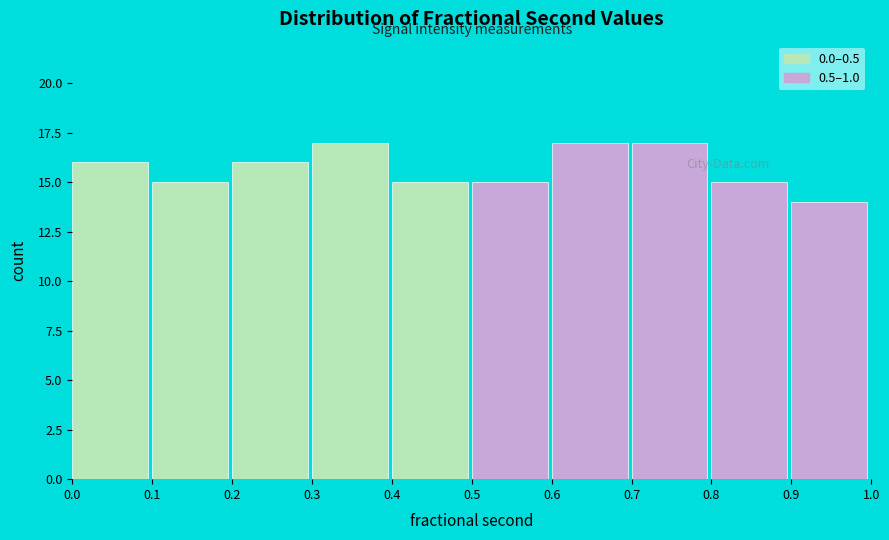

Reading left to right, transcribe this chart: for each bar, give the range it covers on the x-axis and its height. The values are not printed on the chart, so give them approximately, as read against the axis.

0.0 to 0.1: 16
0.1 to 0.2: 15
0.2 to 0.3: 16
0.3 to 0.4: 17
0.4 to 0.5: 15
0.5 to 0.6: 15
0.6 to 0.7: 17
0.7 to 0.8: 17
0.8 to 0.9: 15
0.9 to 1.0: 14